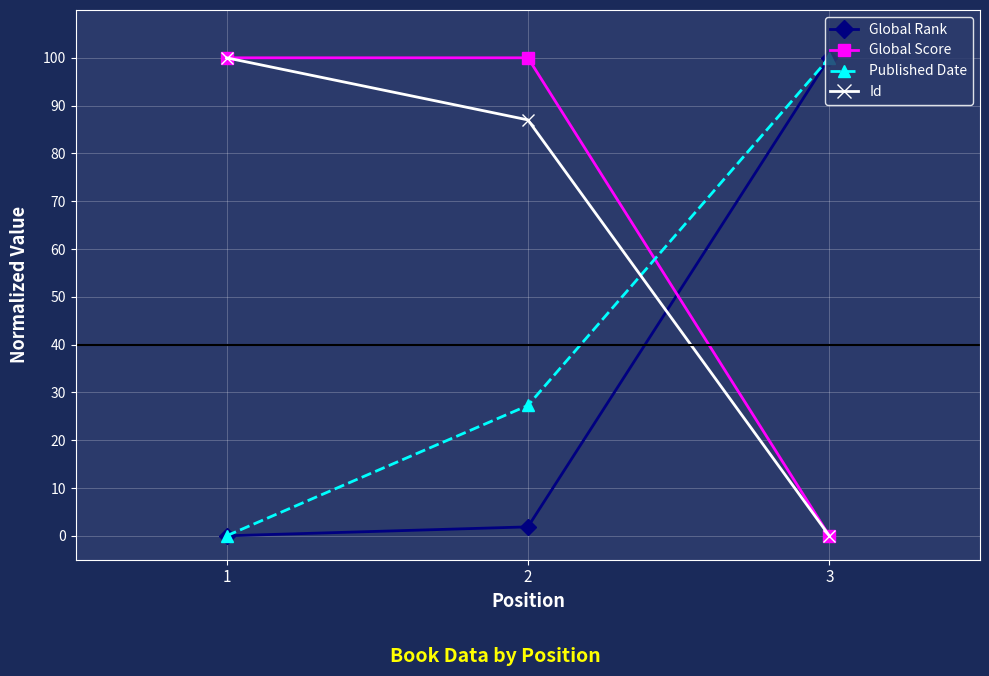

Which series has the largest total across all categories?

Global Score